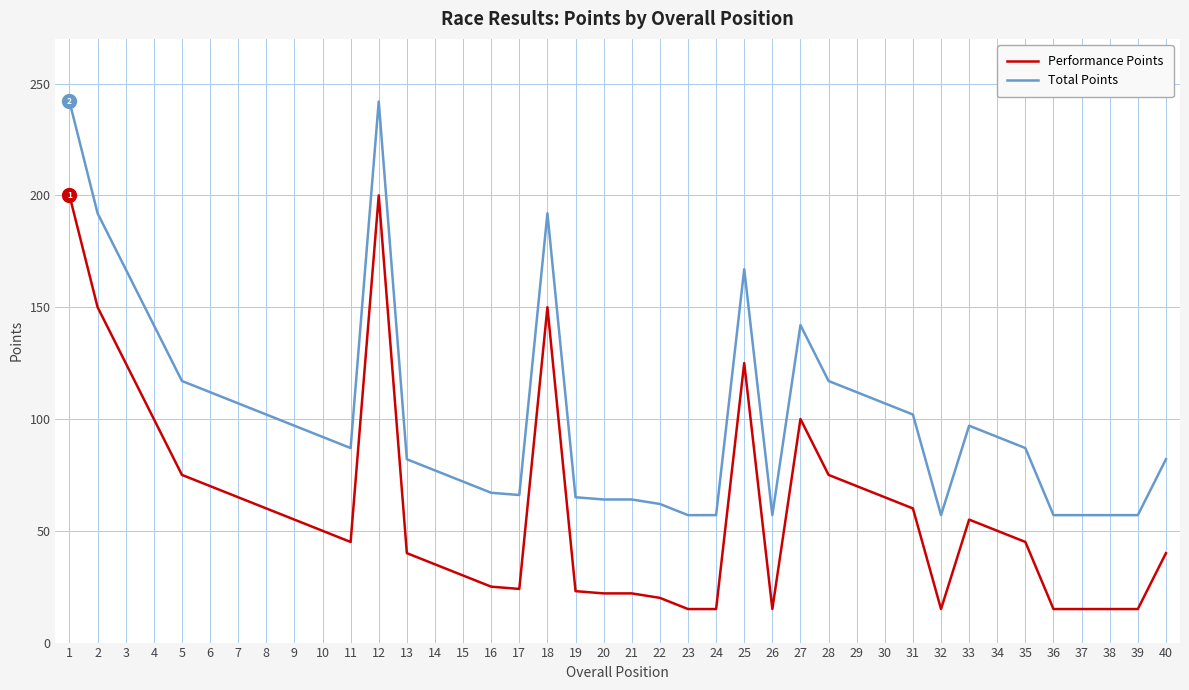

Which series has the largest total across all categories?

Total Points